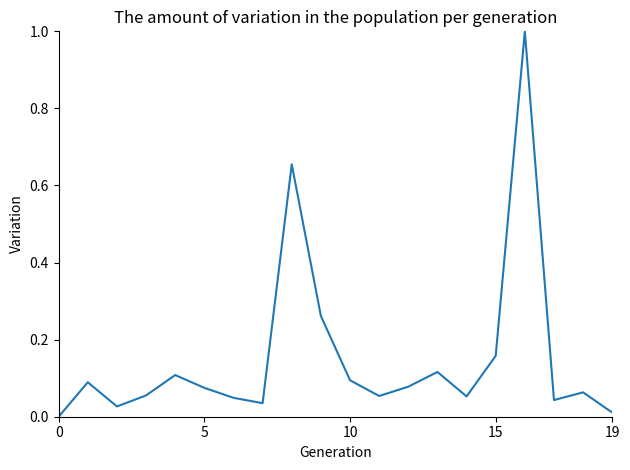

What is the difference between the maximum and minimum values?

1.0